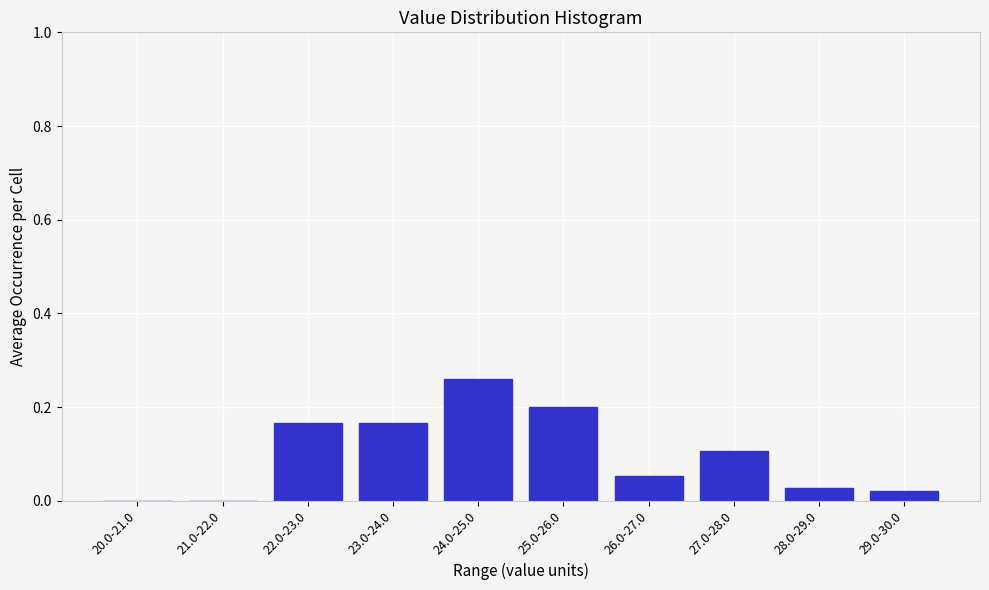

Which has a higher value, 23.0-24.0 or 29.0-30.0?

23.0-24.0